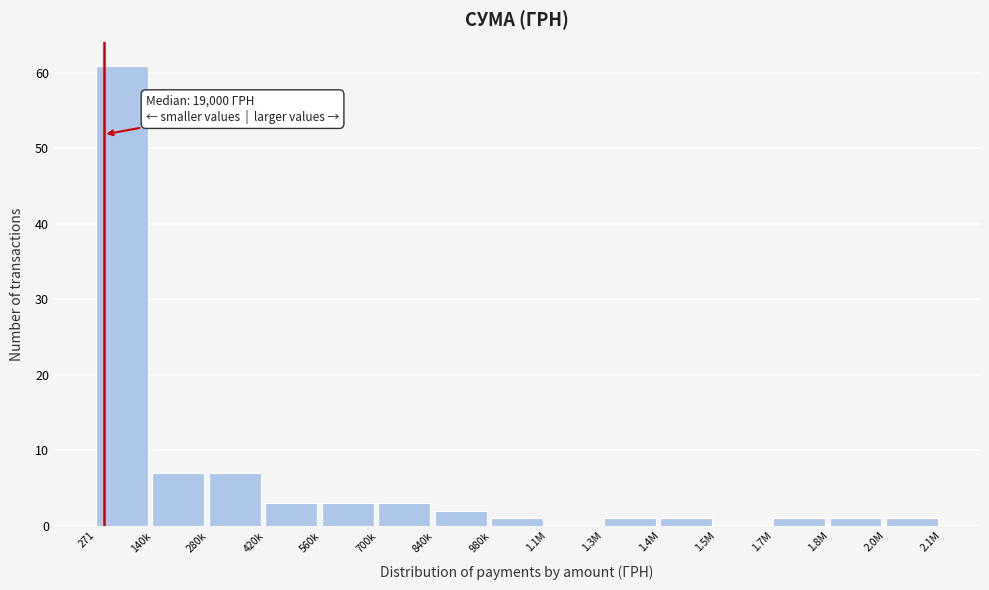

Reading left to right, transcribe all the data shown in this chart.

271=61	140k=7	280k=7	420k=3	560k=3	700k=3	840k=2	980k=1	1.1M=0	1.3M=1	1.4M=1	1.5M=0	1.7M=1	1.8M=1	2.0M=1